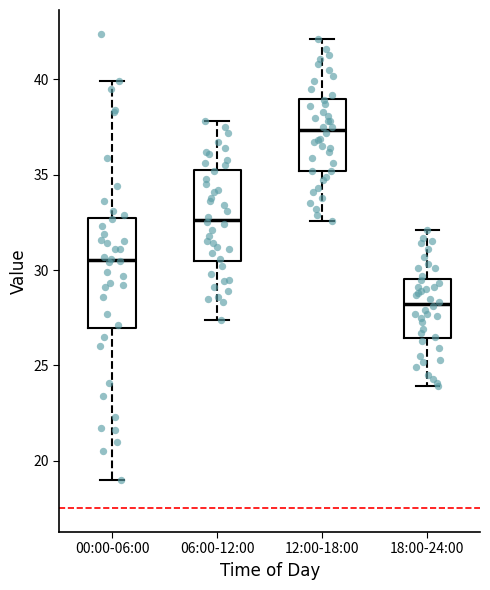

Where does the median line of the box for 18:00-24:00 sit on the y-axis? The values are not printed on the chart, so give them approximately, as read against the axis.

28.0